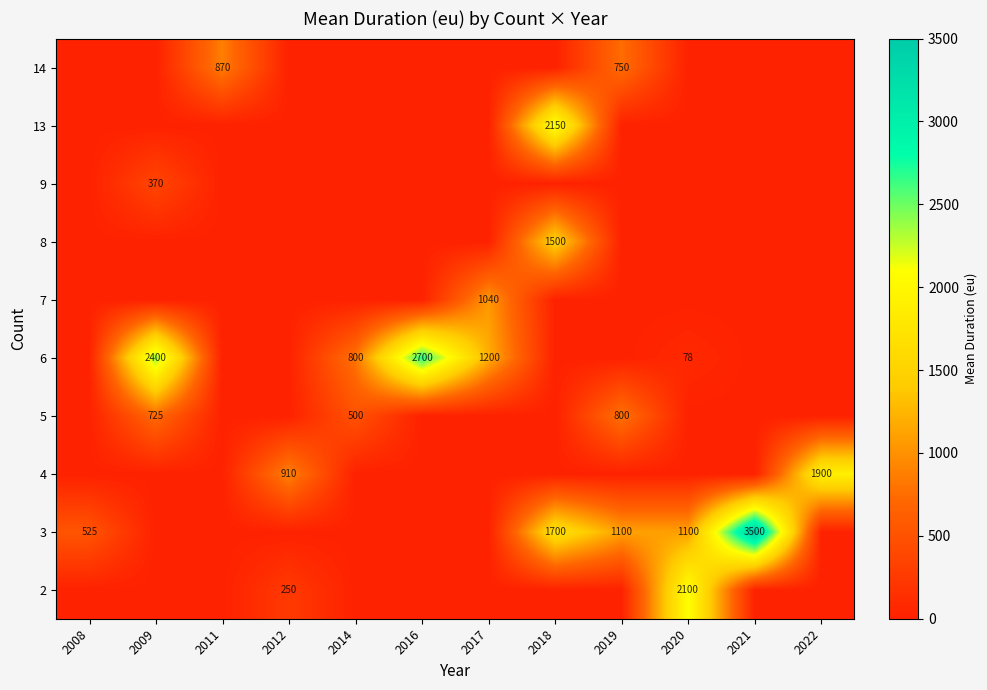

The value of 13 at 2018 is 2150. True or false?

True